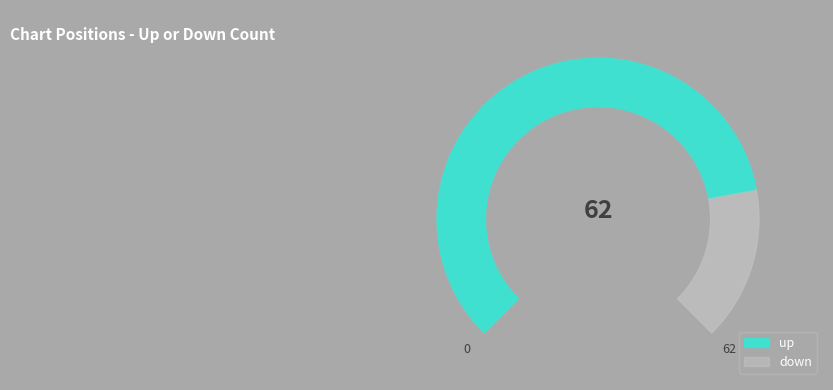

Is it true that up is 88% of the pie?

False